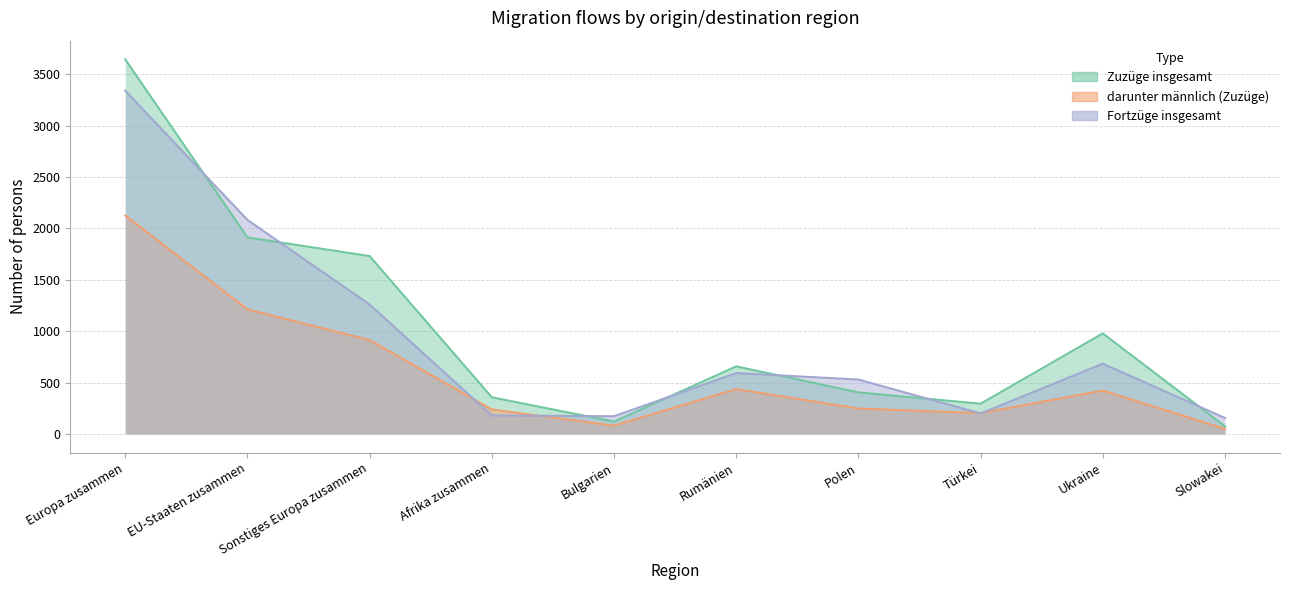

At which category does Fortzüge insgesamt reach its first local valley?

Bulgarien